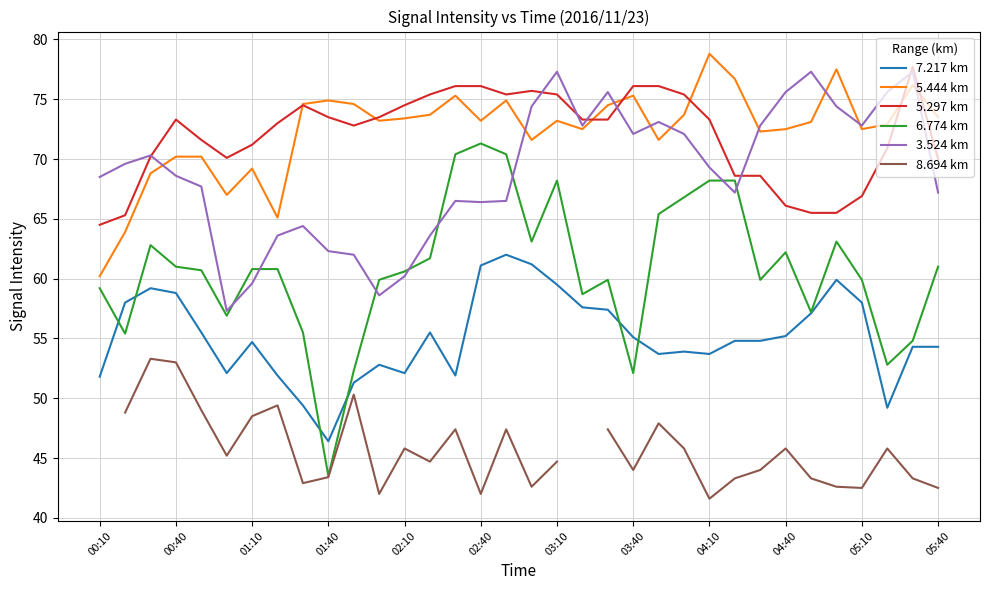

Is it true that 5.297 km equals 66.1 at 04:40?

True